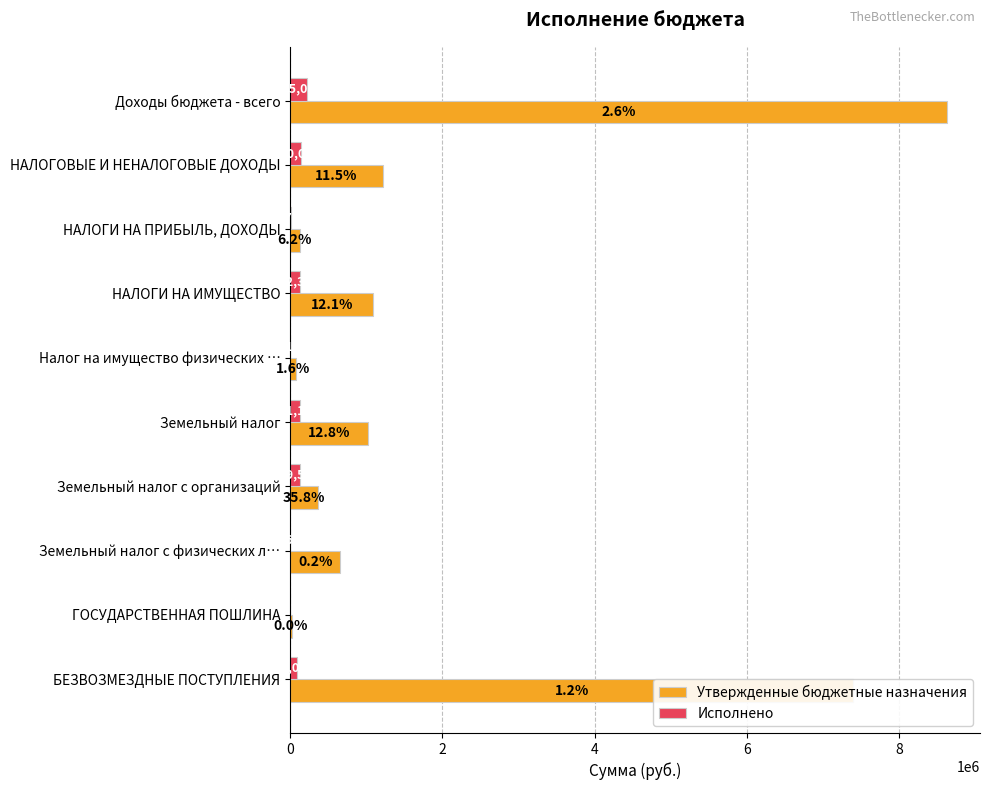

Is it true that Исполнено equals 85052.4 at БЕЗВОЗМЕЗДНЫЕ ПОСТУПЛЕНИЯ?

True